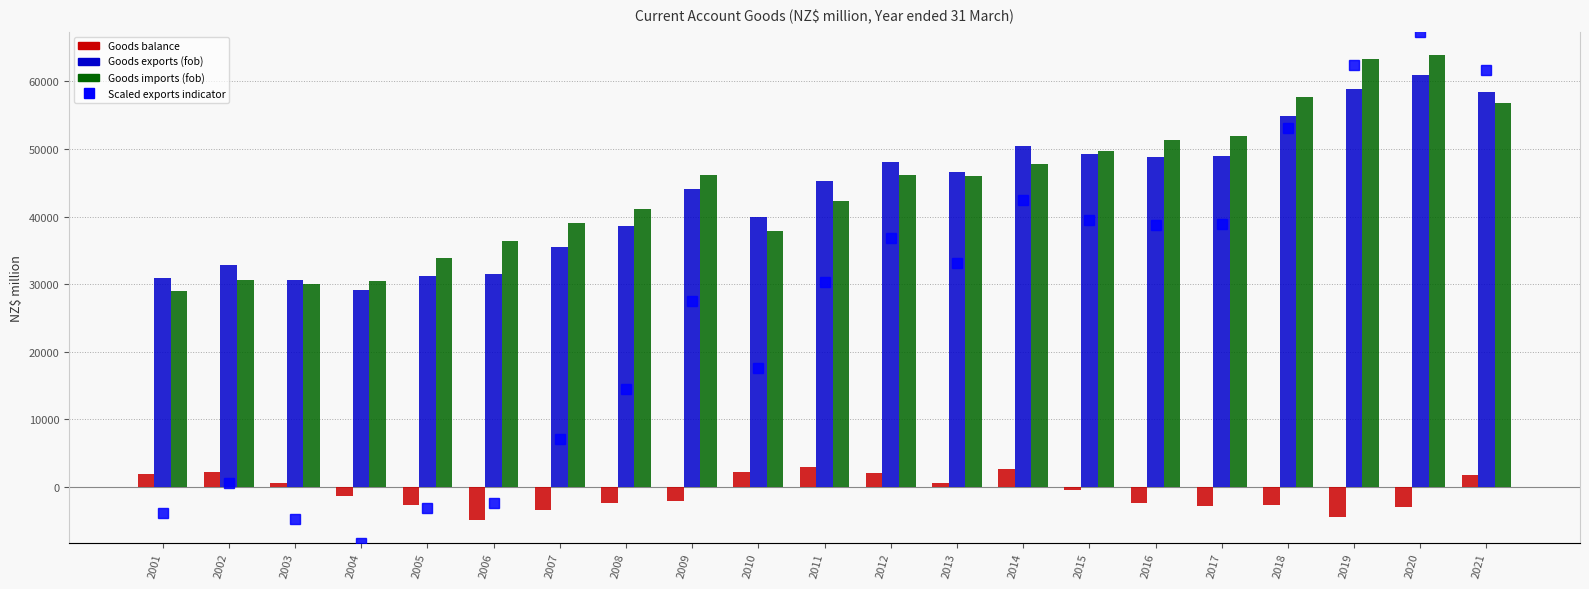

Where is Goods exports (fob) nearest to the value 44990?

2011